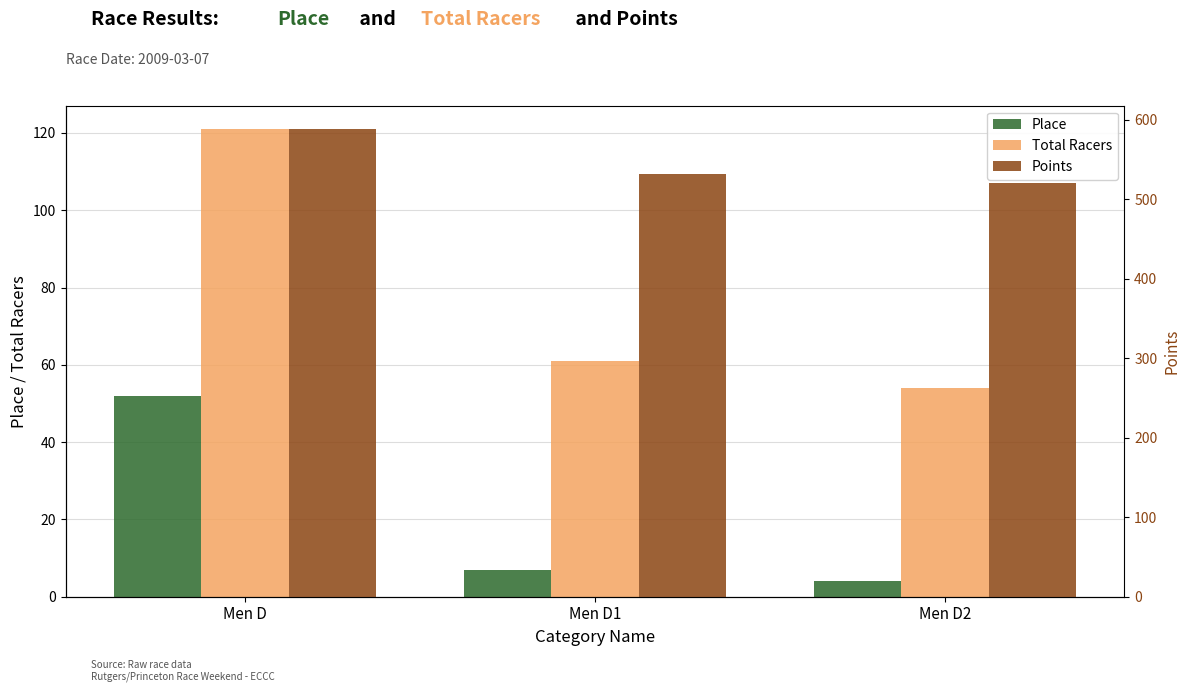

What position from the right is Men D1?

2